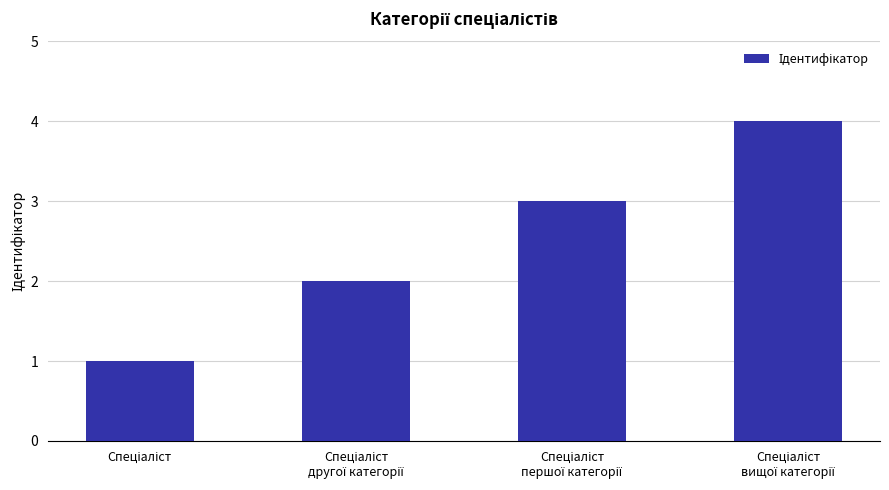

How many values are between 2 and 4?

3